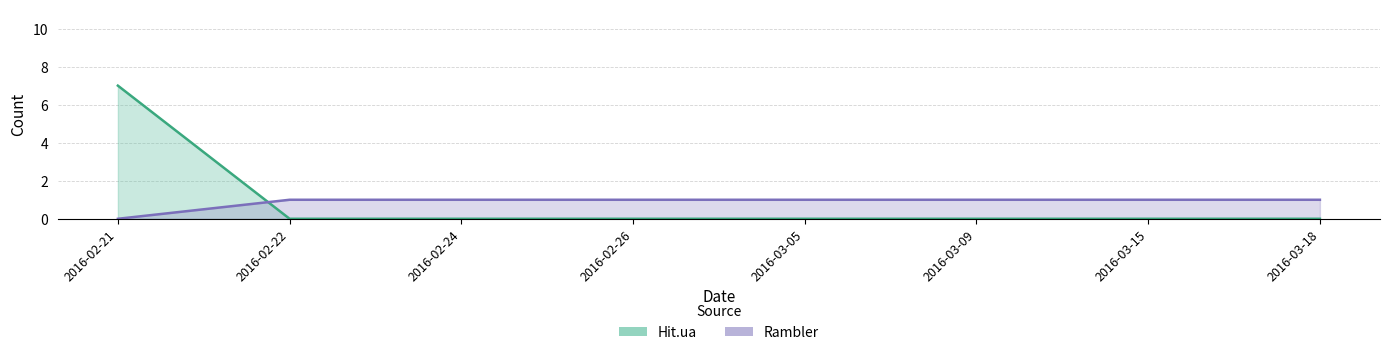

What is the maximum value for Rambler?

1